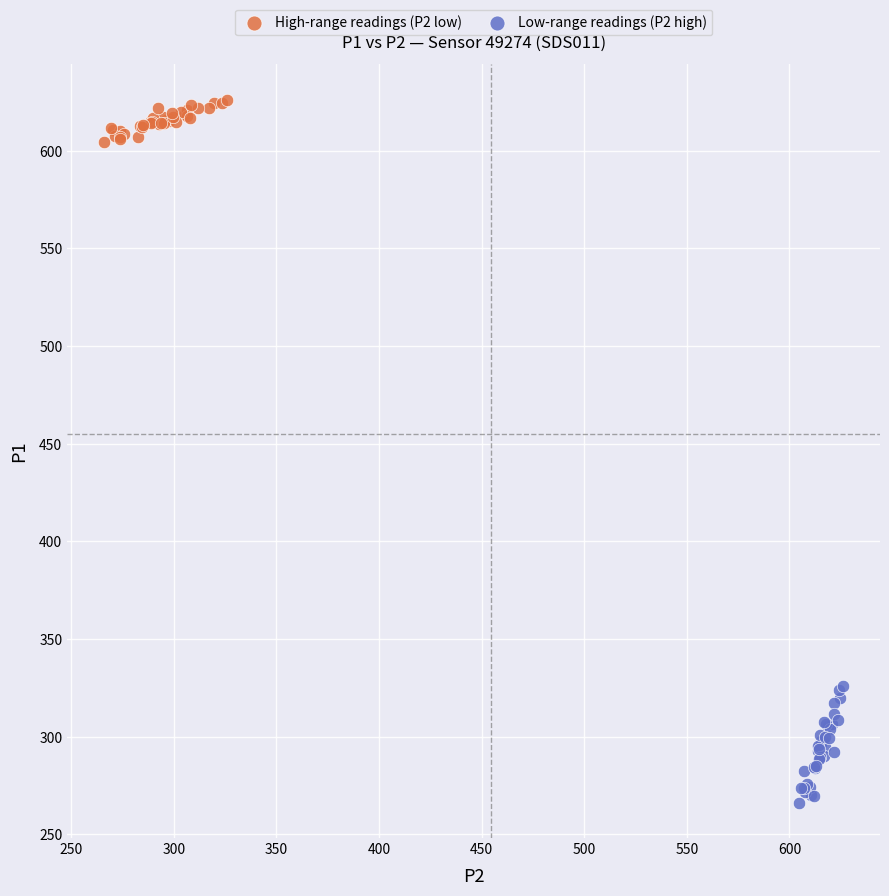

Which series contains the lowest Y value?

Low-range readings (P2 high)